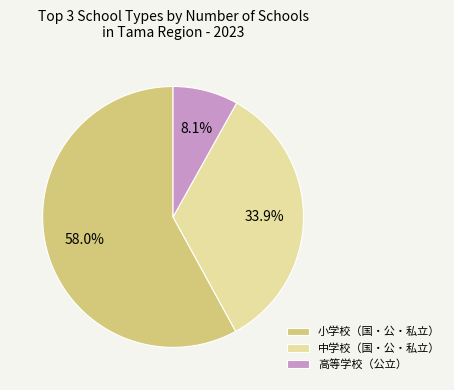

How many slices are in this pie chart?

3